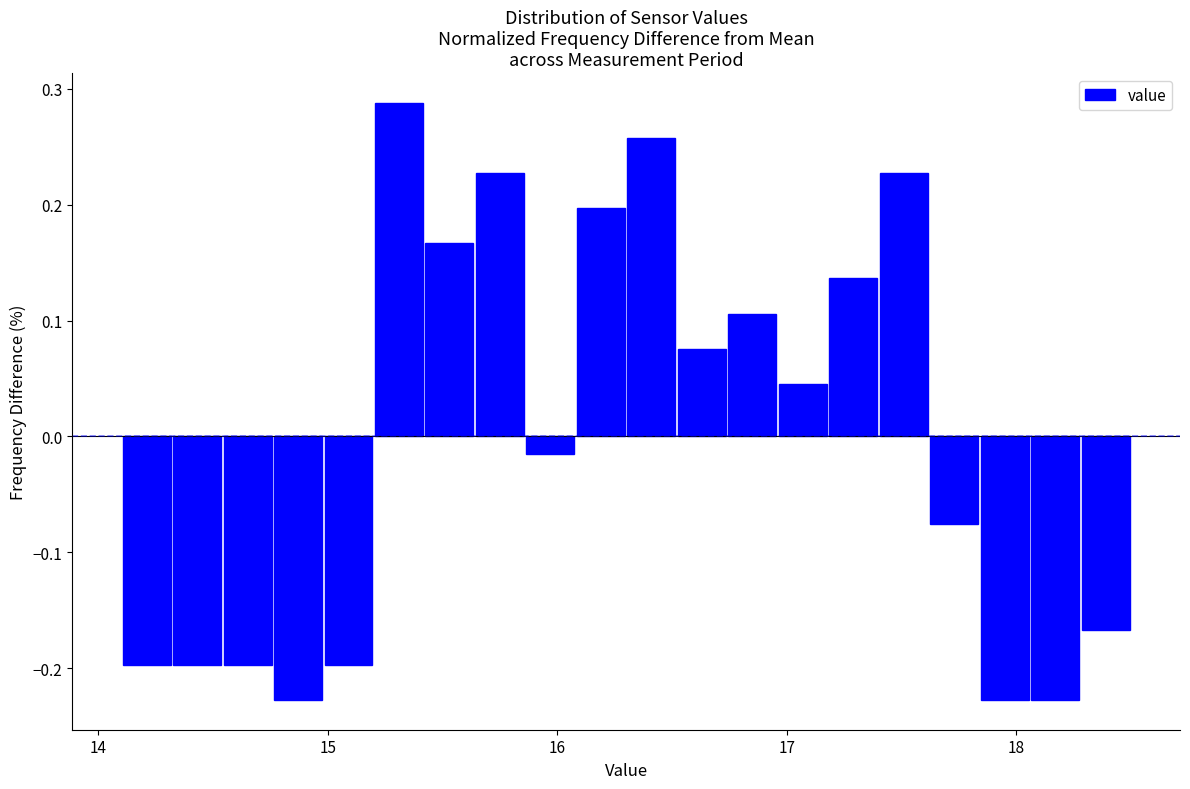

Read against the x-axis, roughly where is the centre of the tallest bar?

15.3